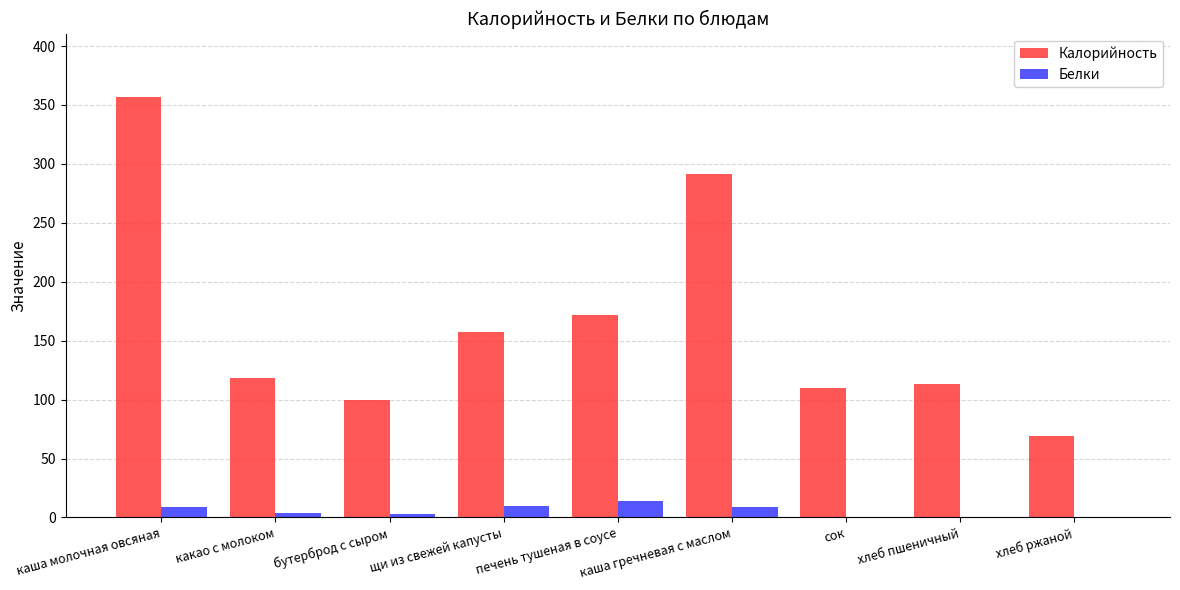

What is the sum of the Калорийность values at каша молочная овсяная and щи из свежей капусты?

514